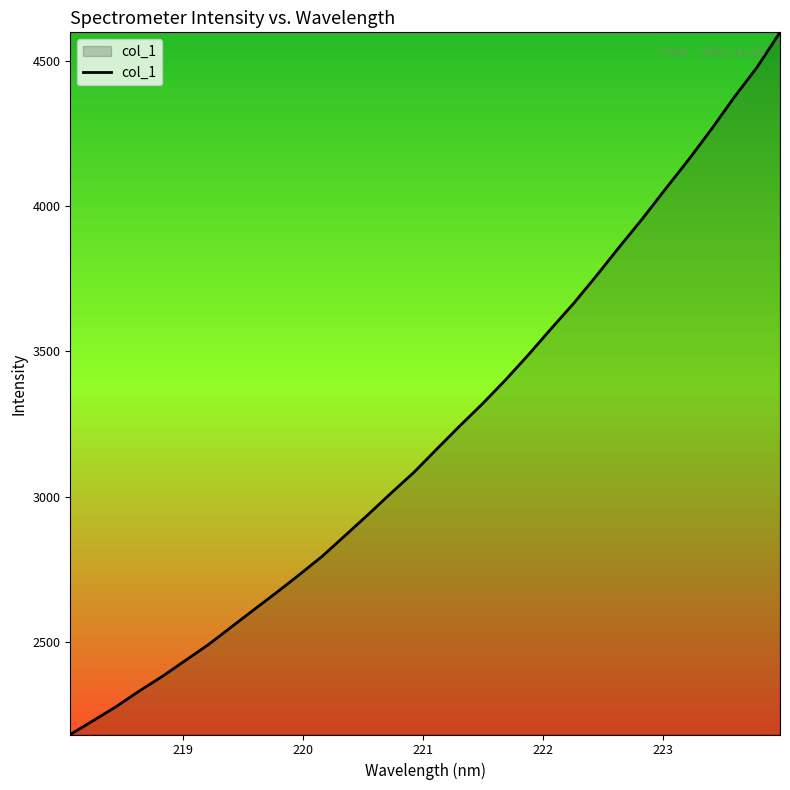

What is the difference between the maximum and minimum values?

2416.7